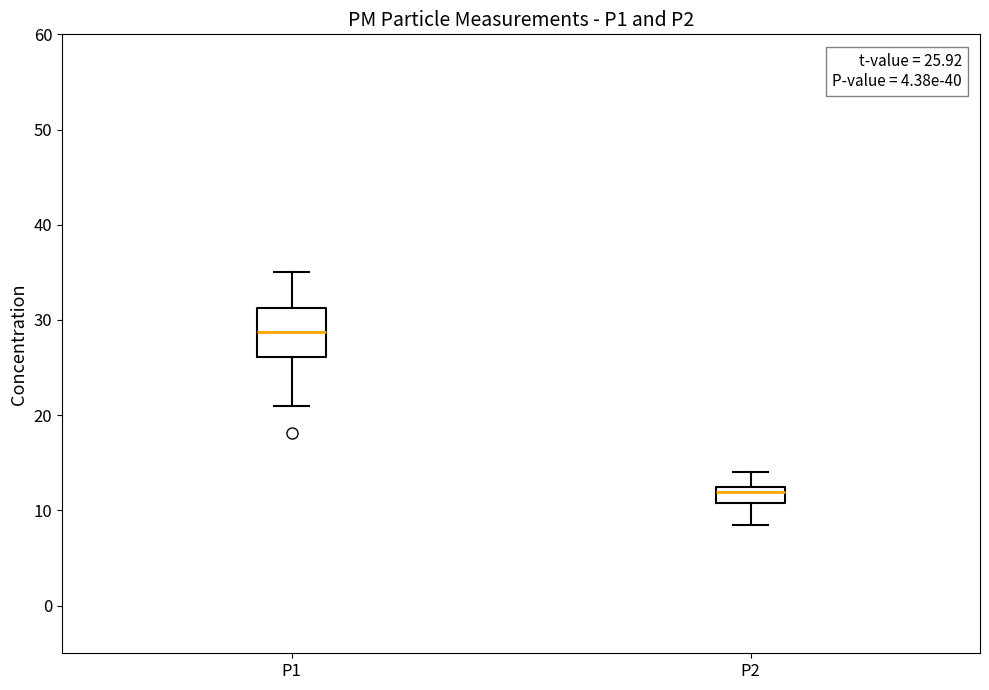

Comparing the boxes themselves (not the whiskers), which one is the tallest?

P1